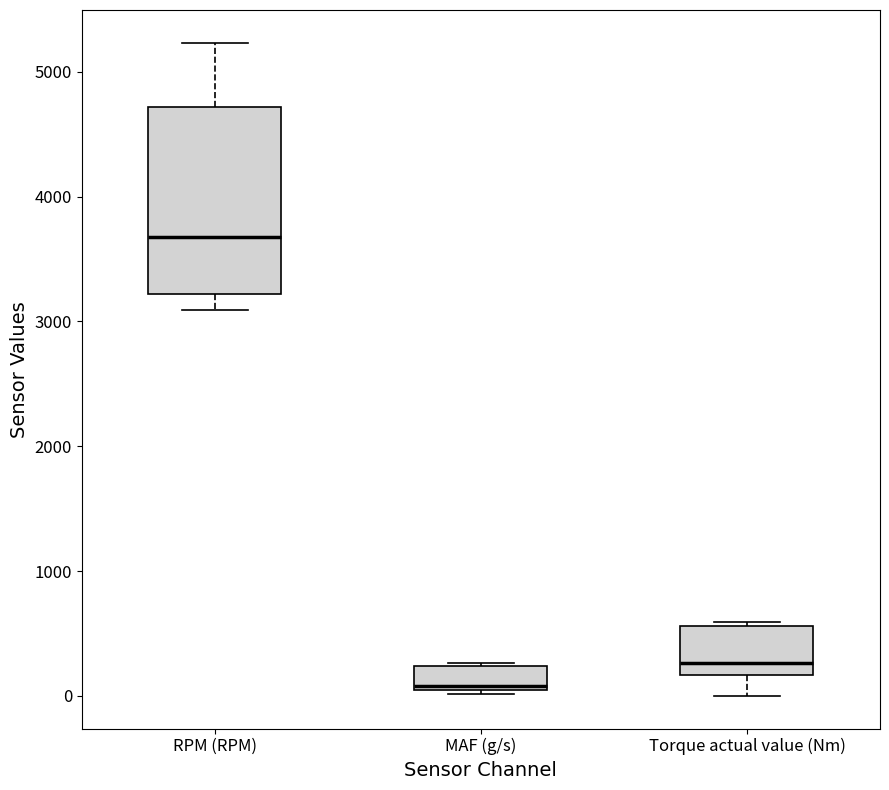

Reading left to right, transcribe this box plot: for each box, give where its median line is, the range the box spans, and where its two whiskers end, as read against the y-axis. The values are not printed on the chart, so give them approximately, as read against the axis.

RPM (RPM): median 3700, box 3200 to 4700, whiskers 3100 to 5200
MAF (g/s): median 100, box 0 to 200, whiskers 0 (just below the box's lower edge) to 300
Torque actual value (Nm): median 300, box 200 to 600, whiskers 0 to 600 (just above the box's upper edge)